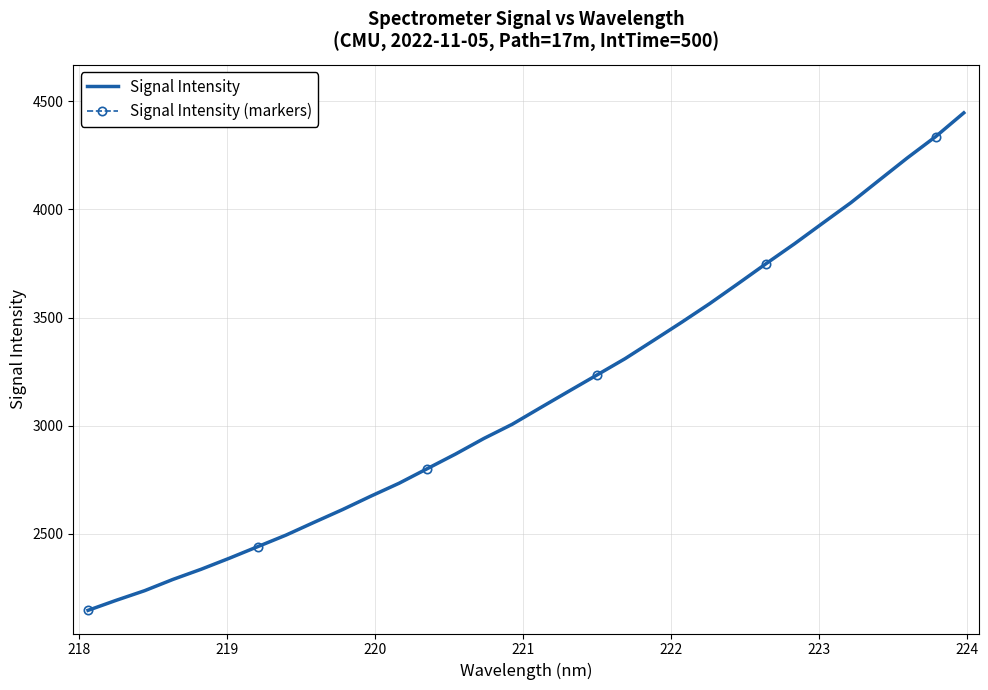

Rank the series by their maximum value, from lowest to highest.

Signal Intensity, Signal Intensity (markers)